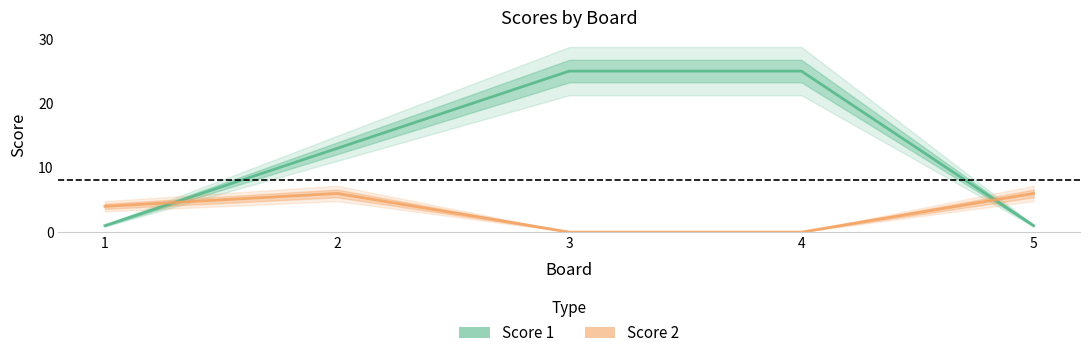

What is the difference between the maximum and minimum values in the Score 2 series?

6